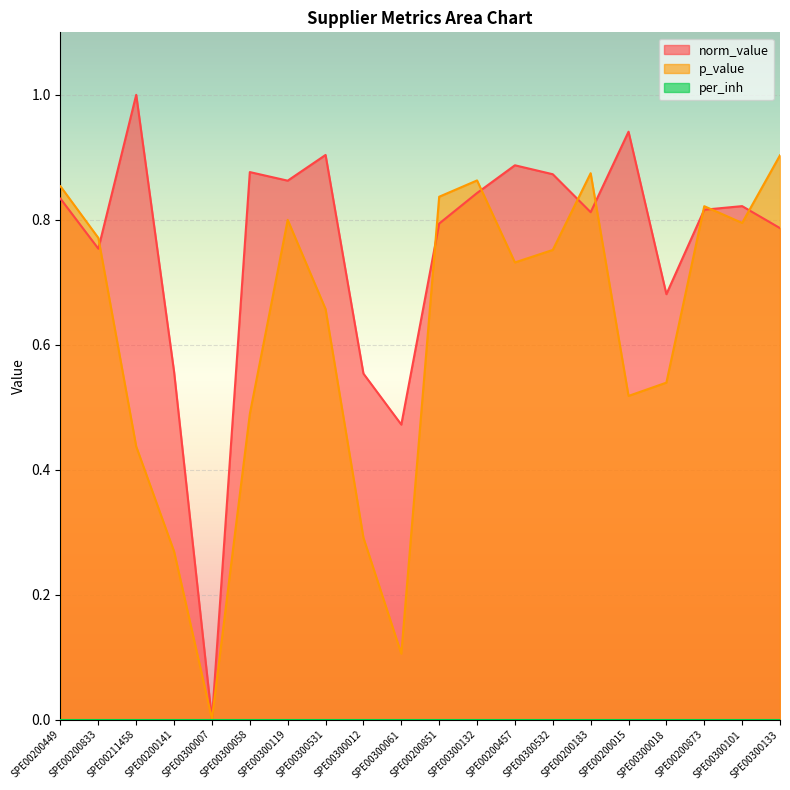

At which category is the sum across all series the highest?

SPE00300132